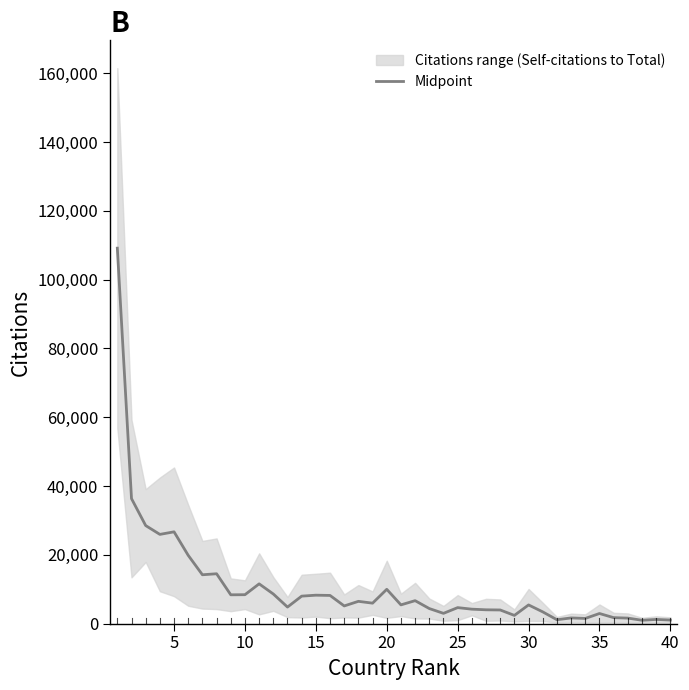

What is the maximum value for Midpoint?

109139.0